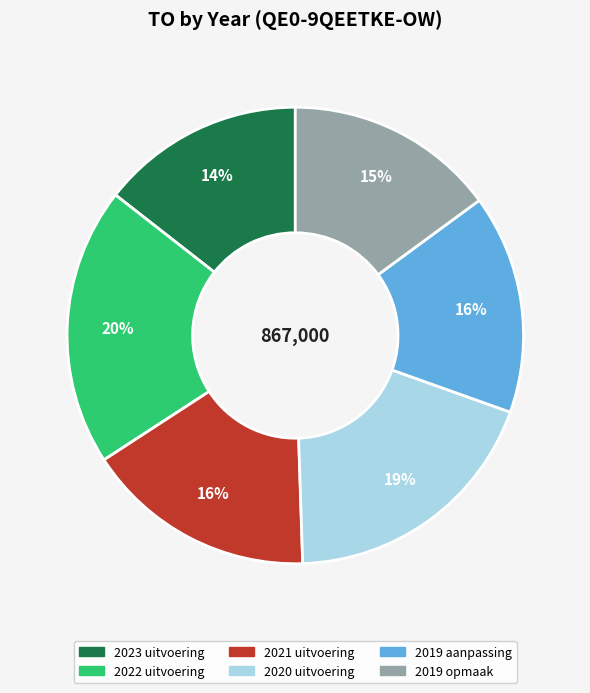

What percentage is the 2019 opmaak slice, to the nearest percent?

15%